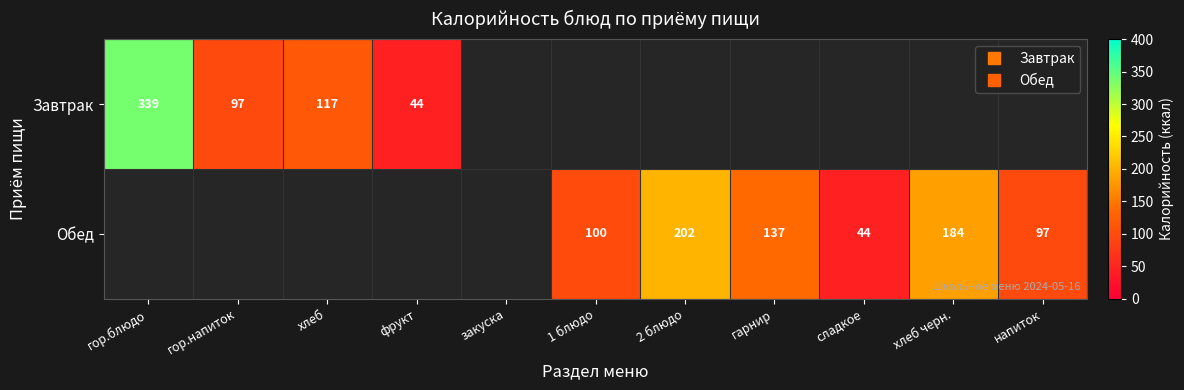

Which series has the widest spread of values?

Завтрак